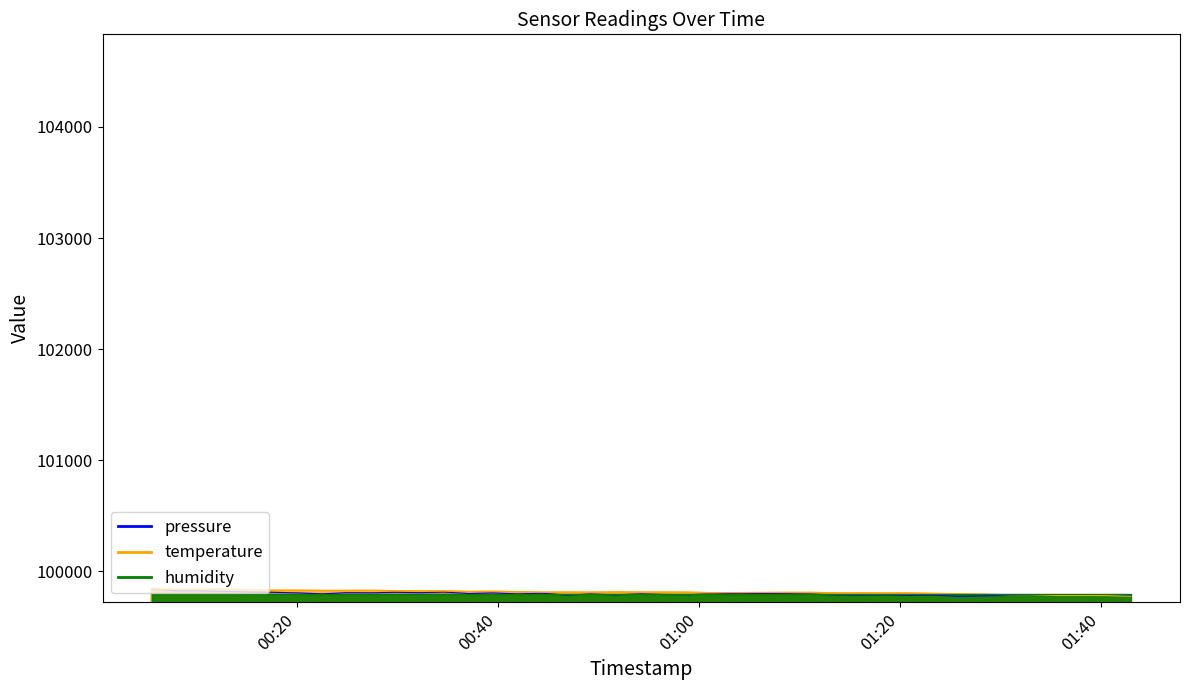

At which category is the sum across all series the highest?

2023-08-01T00:05:31